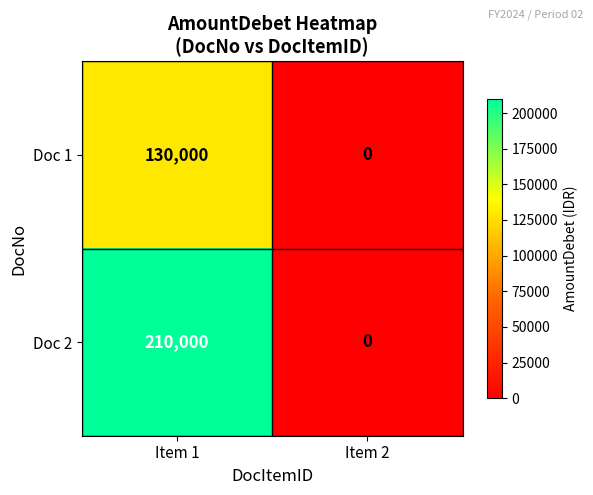

Rank the series by their maximum value, from highest to lowest.

Doc 2, Doc 1